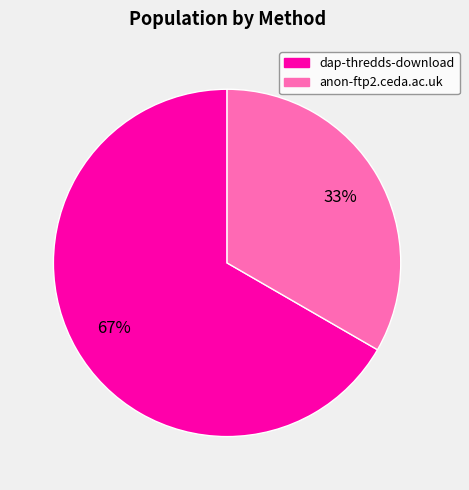

True or false: anon-ftp2.ceda.ac.uk accounts for 19% of the total.

False